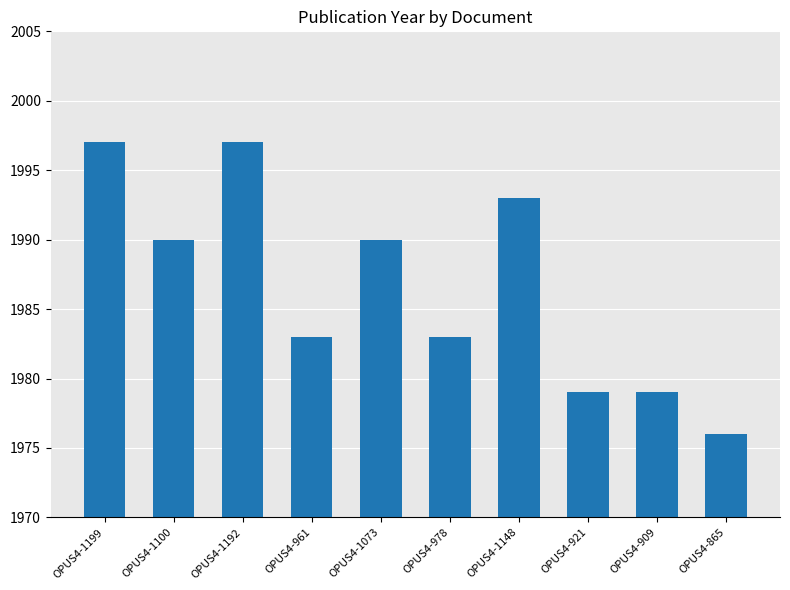

How many values are between 1979 and 1993?

7